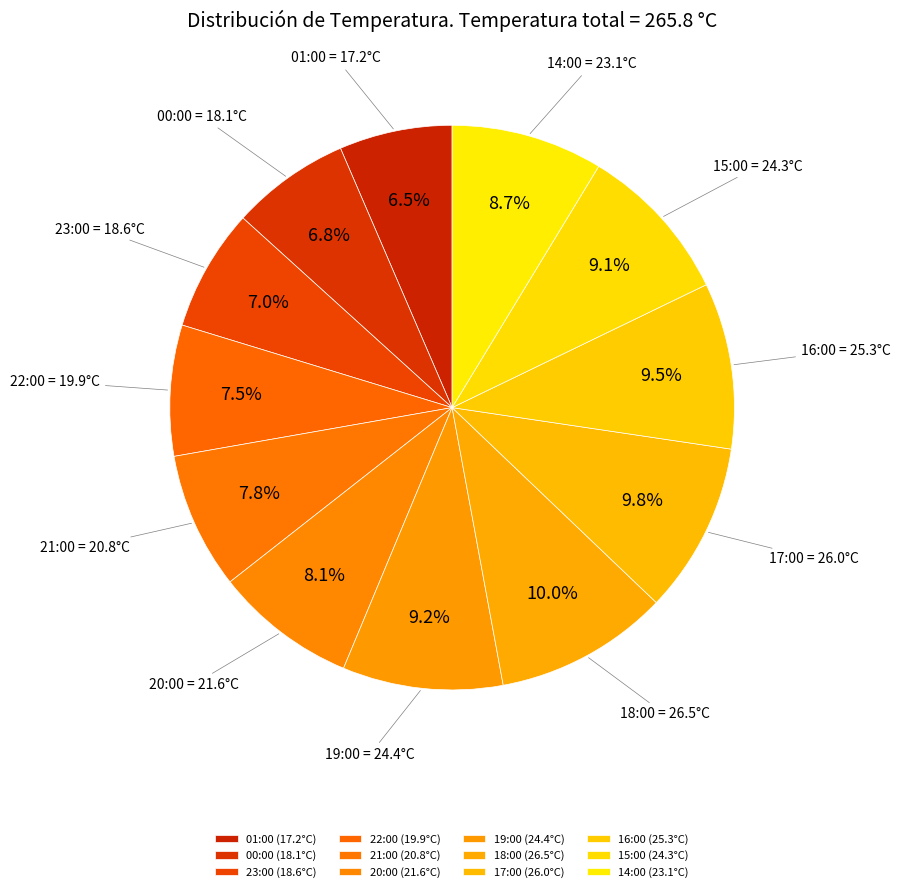

How many segments does this pie chart have?

12